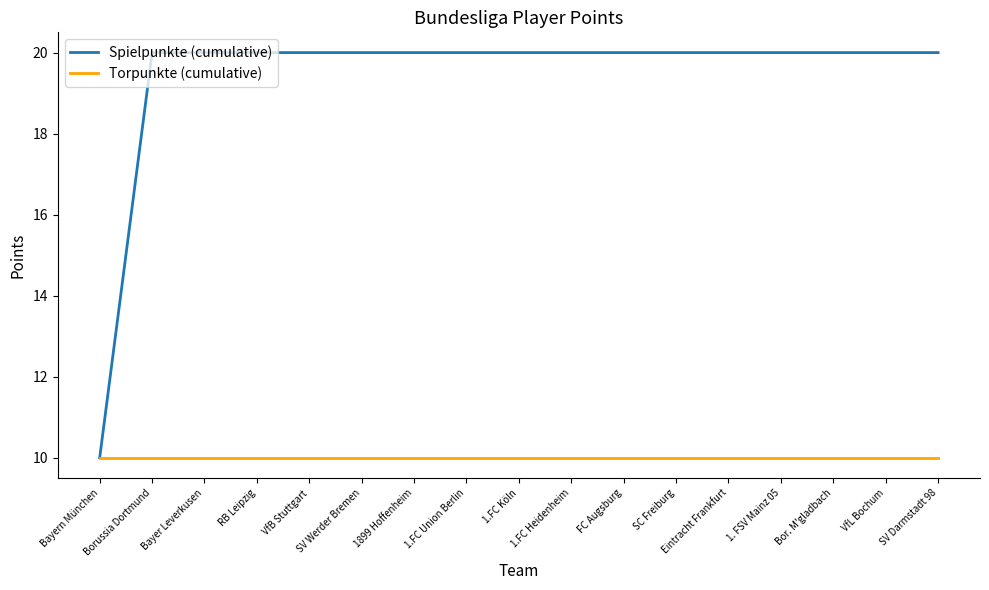

Does the chart display data point markers on the line(s)?

No